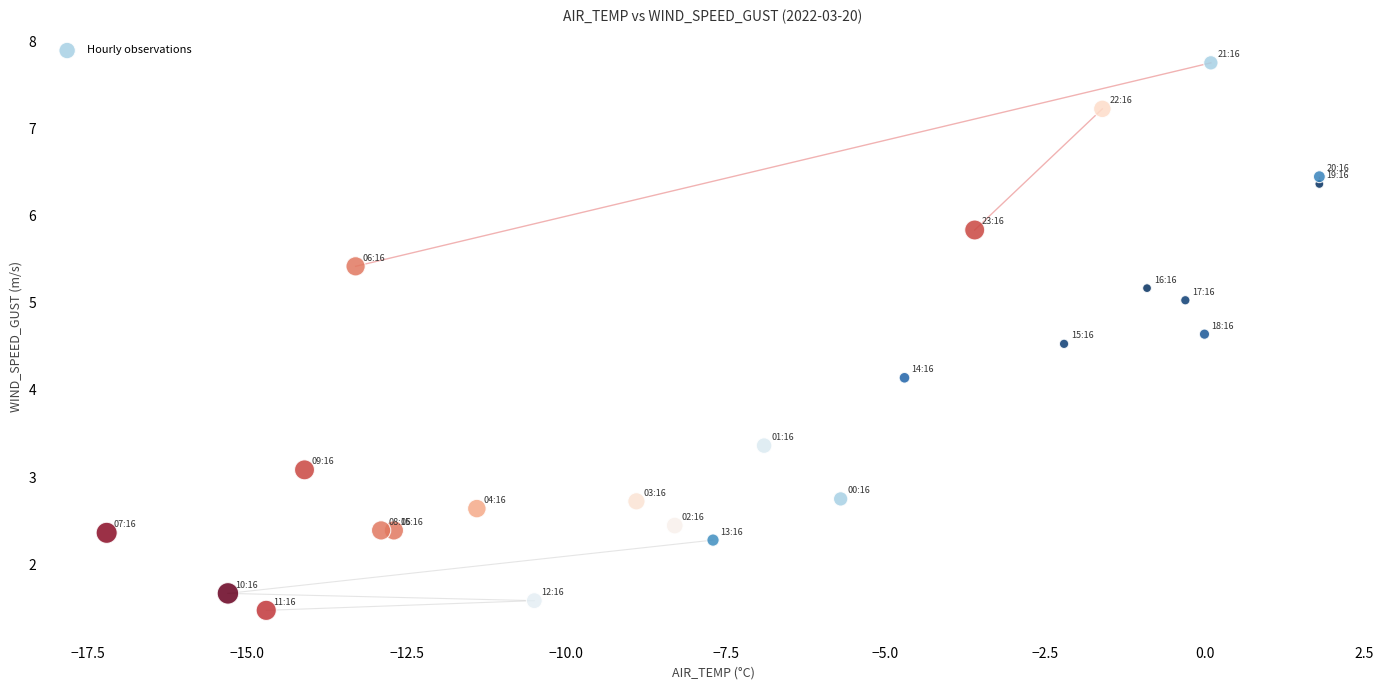

What Y value in the scatter plot is closest to 4?

4.1